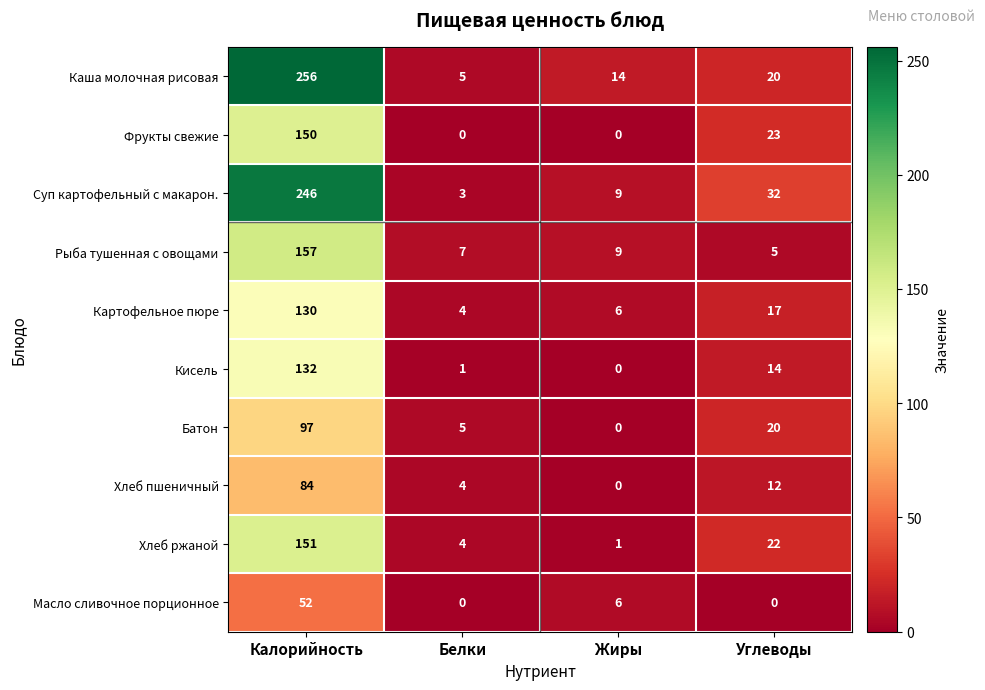

What is the total value across all series at Калорийность?

1455